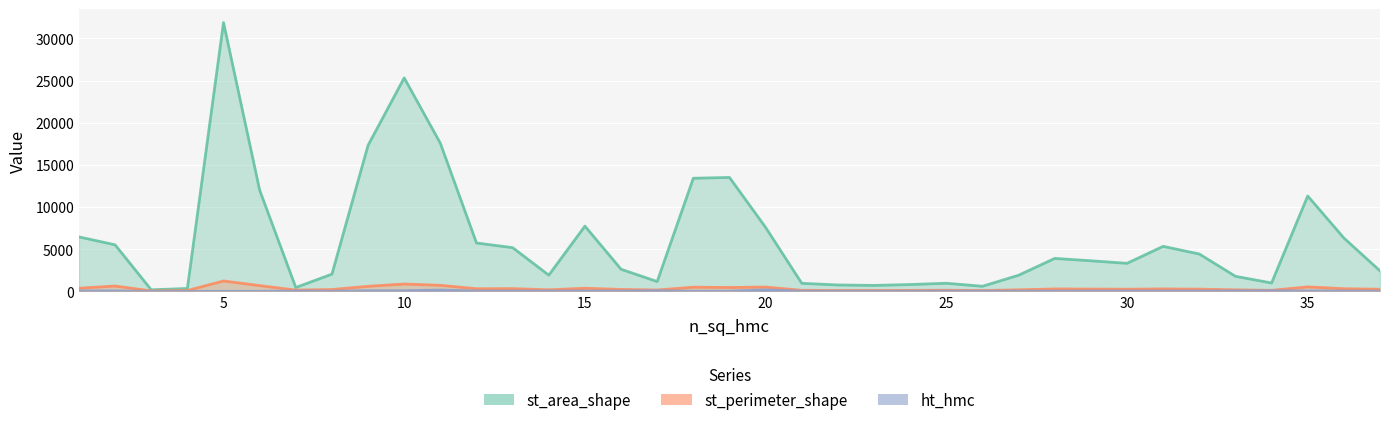

What is the average value of the st_perimeter_shape series?

337.8